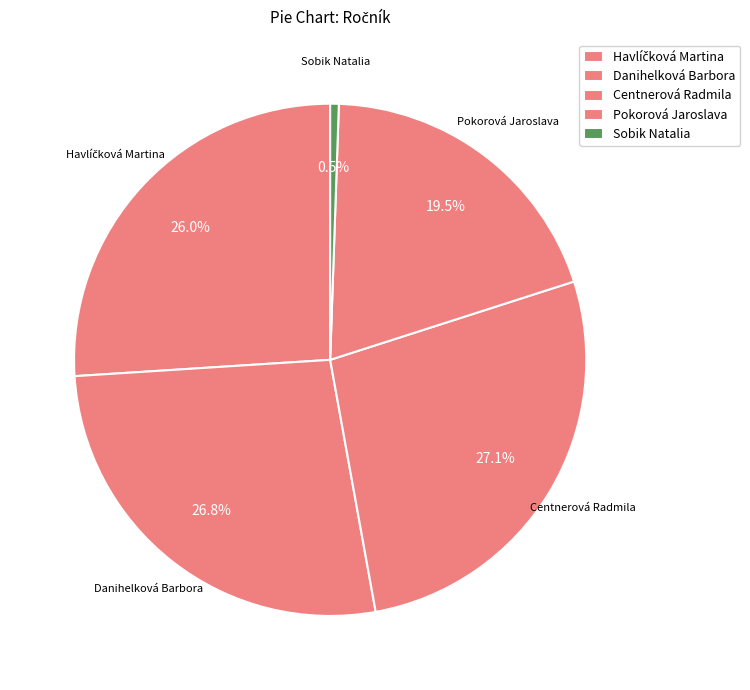

Count the number of slices in the pie.

5